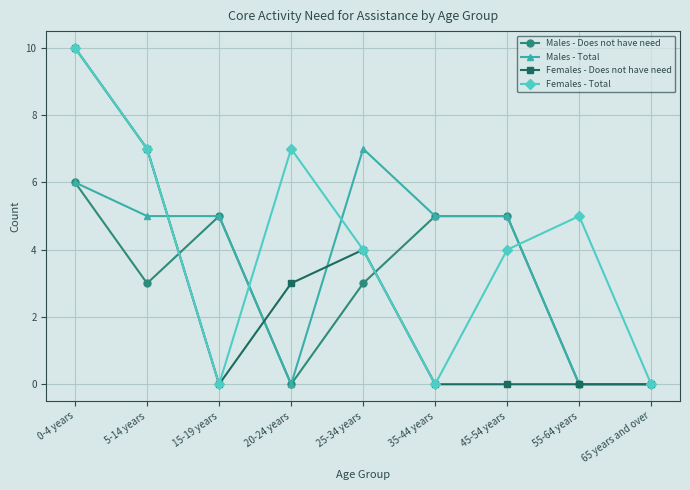

The value of Females - Total at 45-54 years is 6. True or false?

False